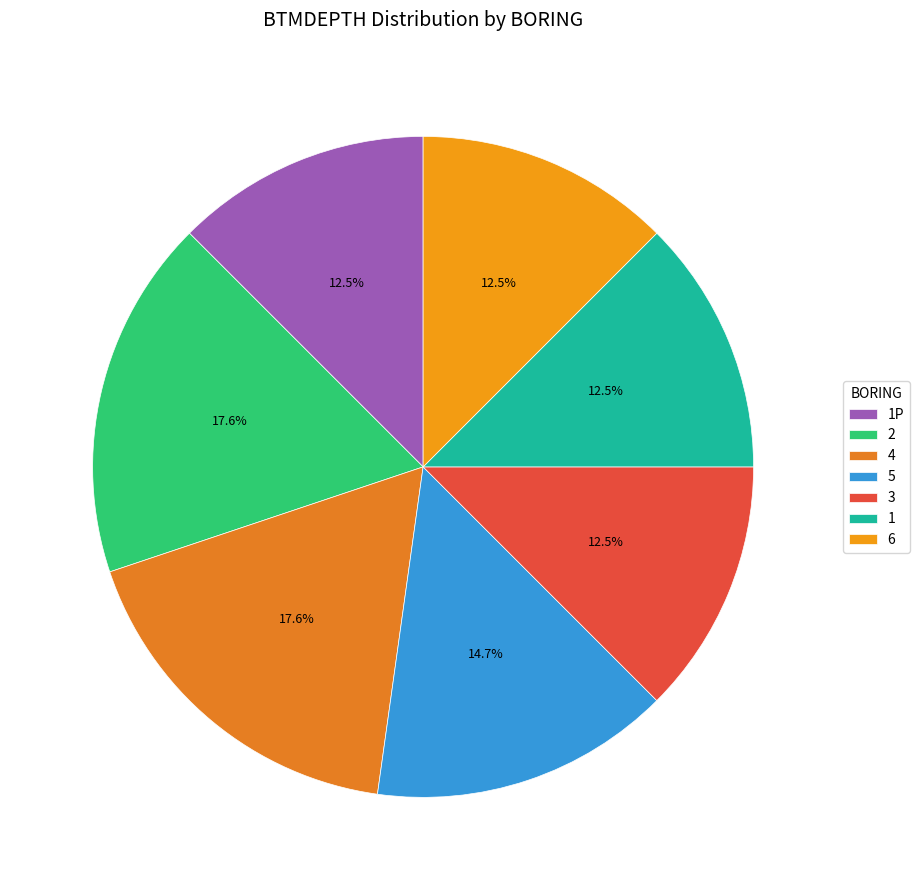

What percentage do 1P and 2 together represent?

30.1%